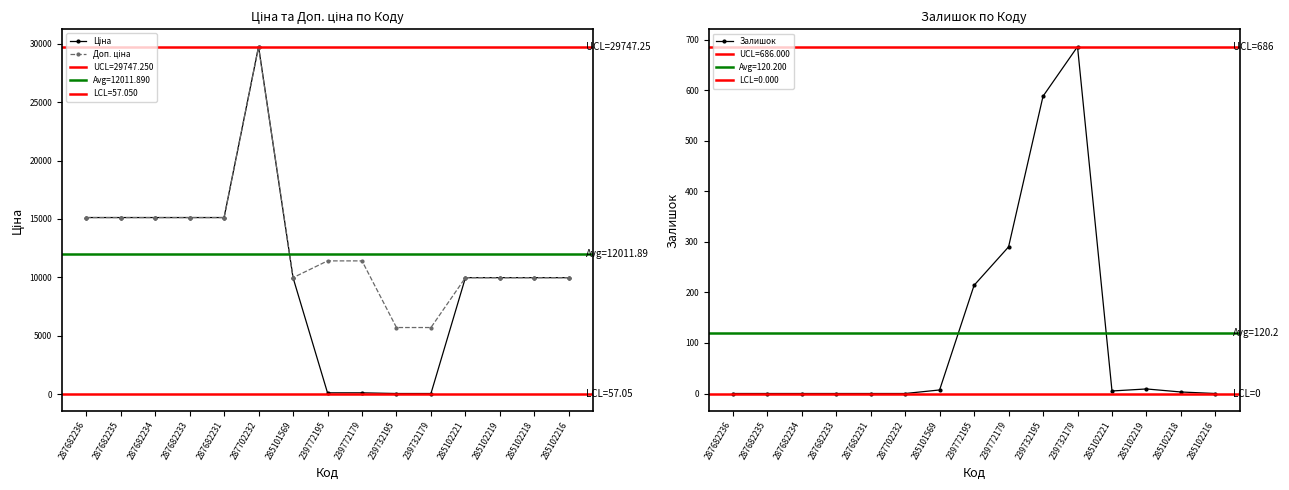

What is the sum of the Доп. ціна values at 239772195 and 285102216?

21385.0